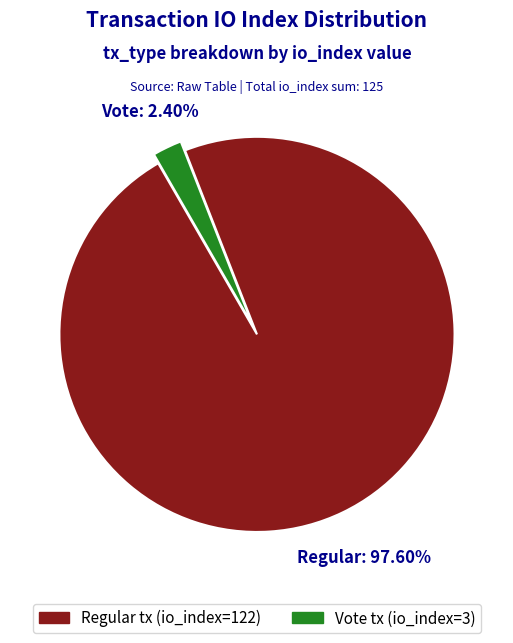

To the nearest percent, what is the average slice percentage?

50%